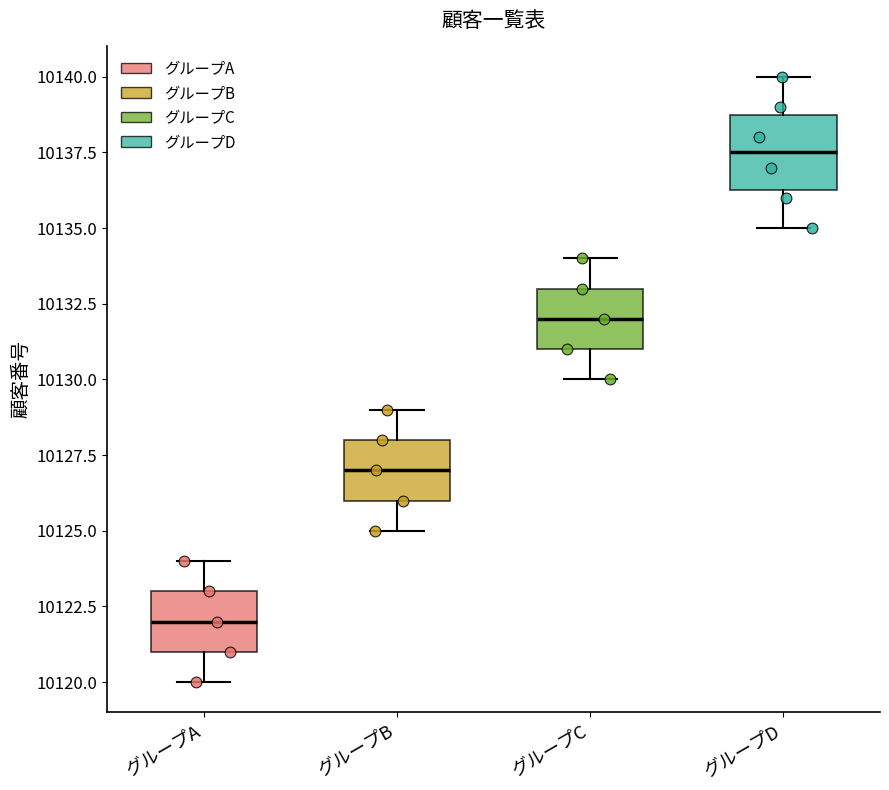

Reading left to right, transcribe this box plot: for each box, give where its median line is, the range the box spans, and where its two whiskers end, as read against the y-axis. The values are not printed on the chart, so give them approximately, as read against the axis.

グループA: median 10122.0, box 10121.0 to 10123.0, whiskers 10120.0 to 10124.0
グループB: median 10127.0, box 10126.0 to 10128.0, whiskers 10125.0 to 10129.0
グループC: median 10132.0, box 10131.0 to 10133.0, whiskers 10130.0 to 10134.0
グループD: median 10137.5, box 10136.5 to 10139.0, whiskers 10135.0 to 10140.0